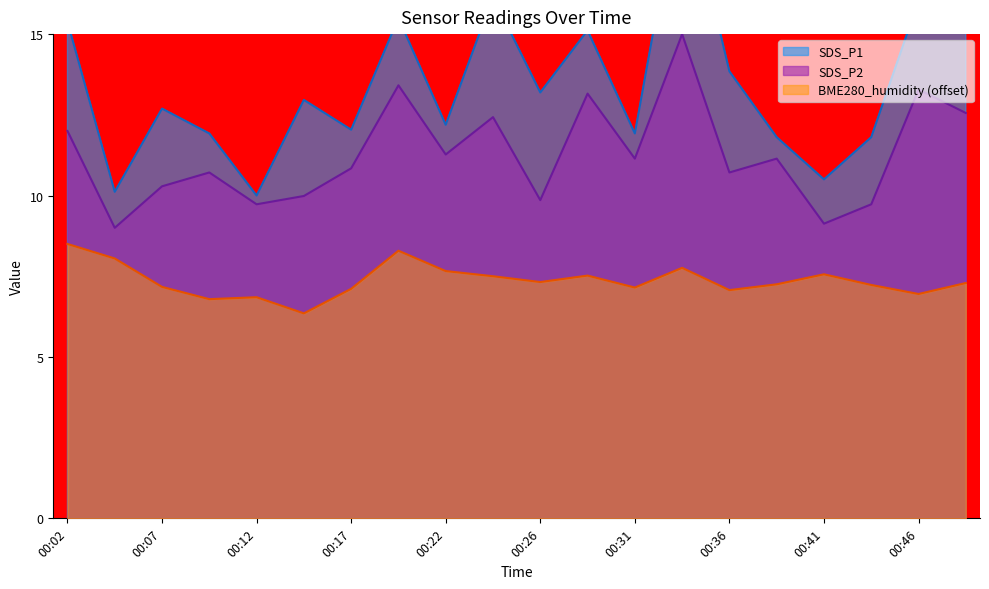

True or false: SDS_P2 has a value of 13.3 at 00:46.

True